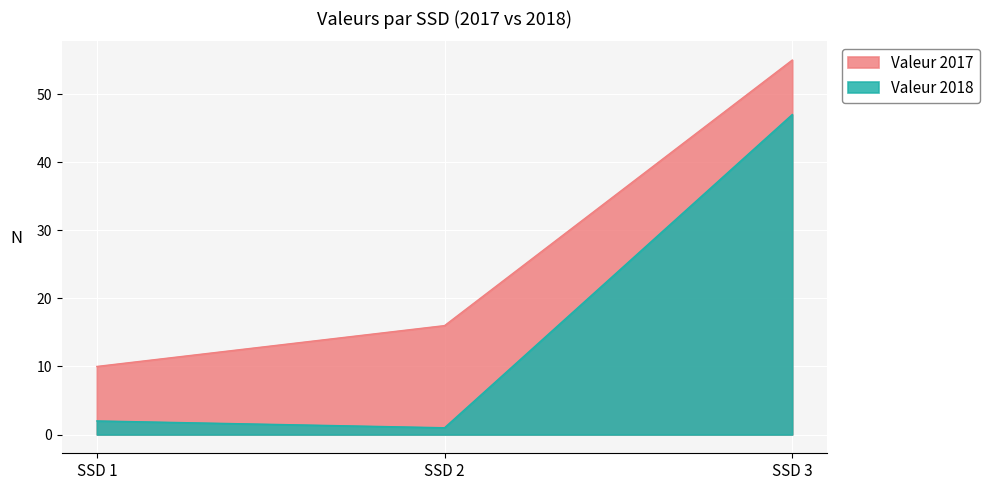

What is the approximate value of Valeur 2017 at SSD 1?

10